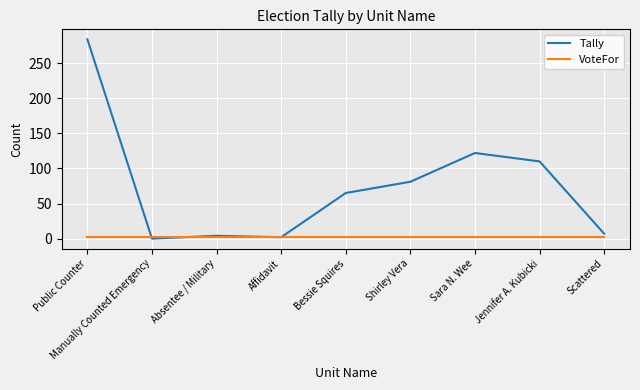

At which label does Tally reach its peak?

Public Counter